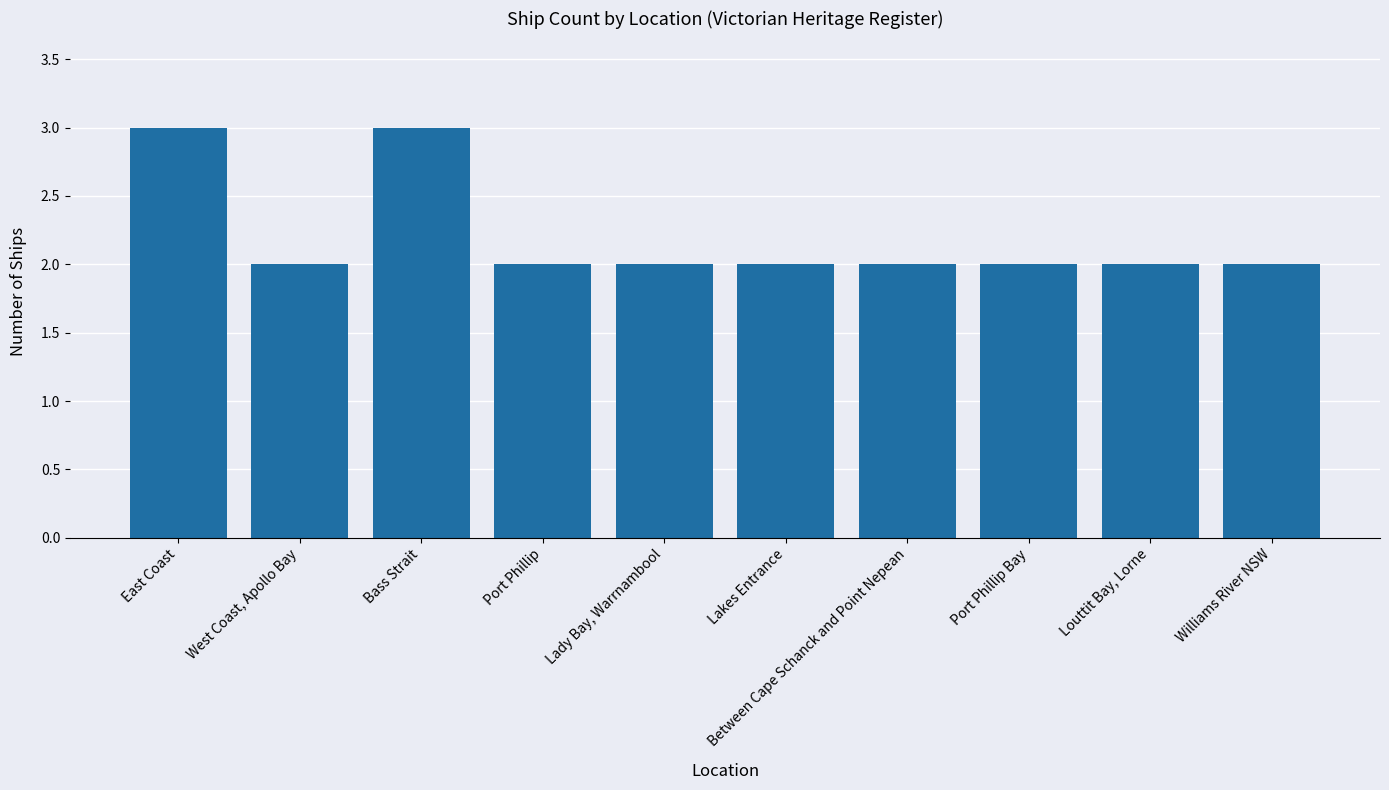

What is the maximum value shown in the chart?

3